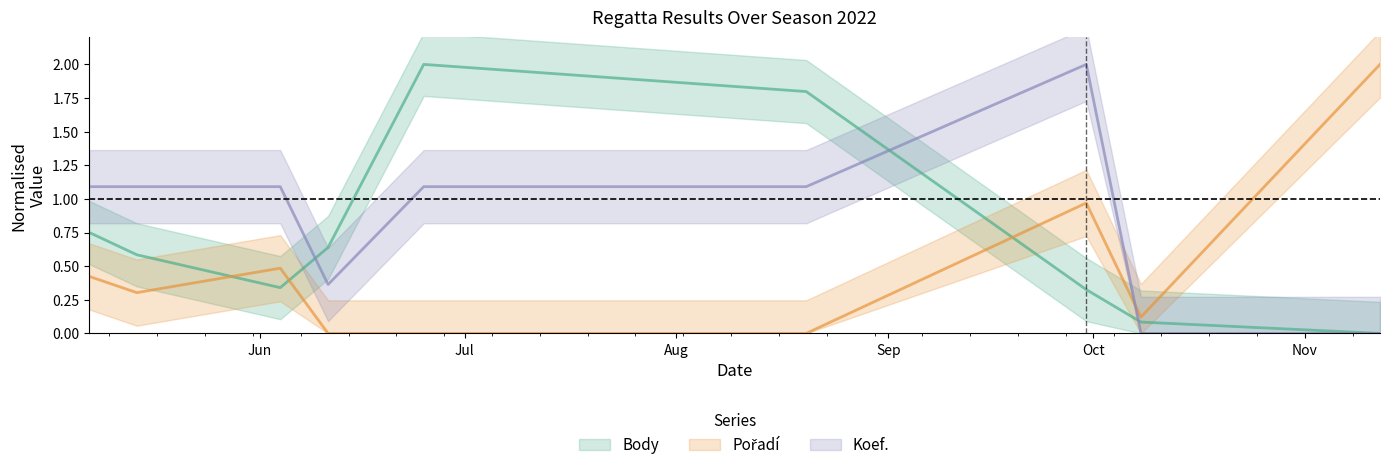

Which series ends up on top after the final intersection of Koef. and Body?

Body